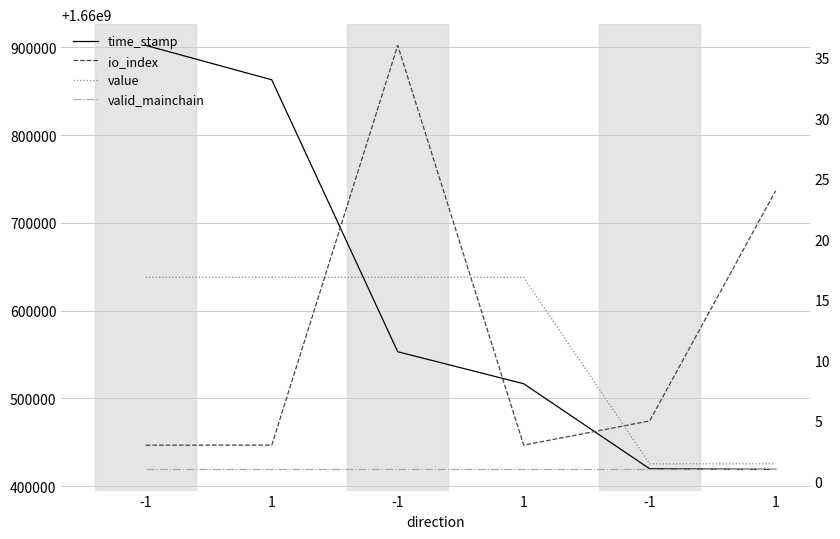

List the series in order of their peak value, highest first.

time_stamp, io_index, value, valid_mainchain